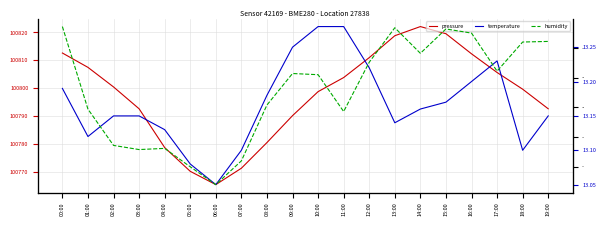

Rank the series by their maximum value, from lowest to highest.

temperature, humidity, pressure